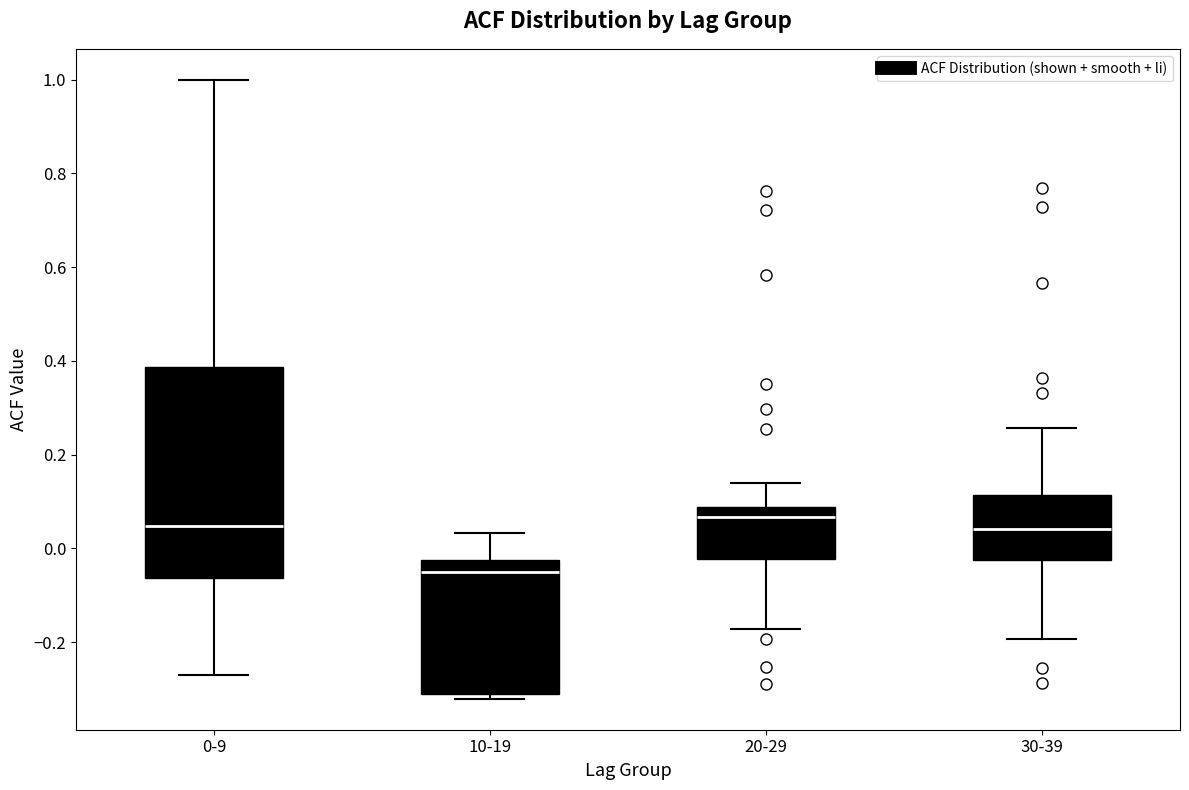

Where does the upper whisker of the box for 20-29 end on the y-axis? The values are not printed on the chart, so give them approximately, as read against the axis.

0.14